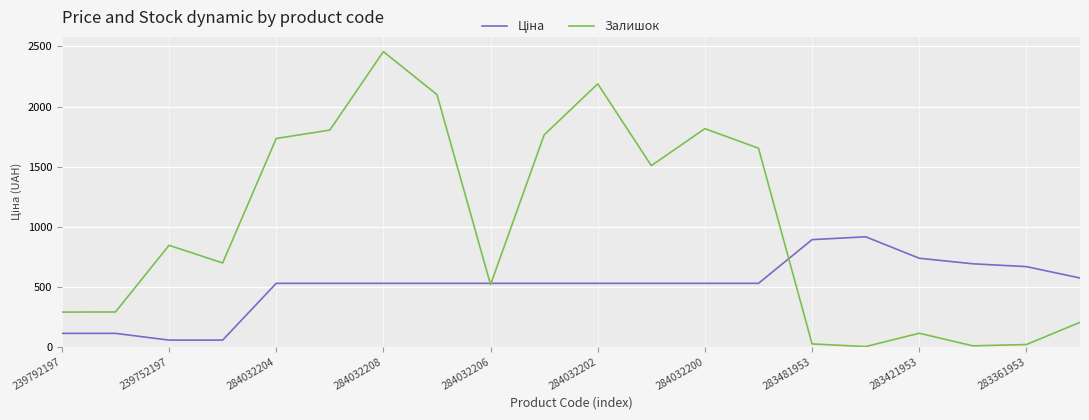

Which series has the largest range (max minus min)?

Залишок